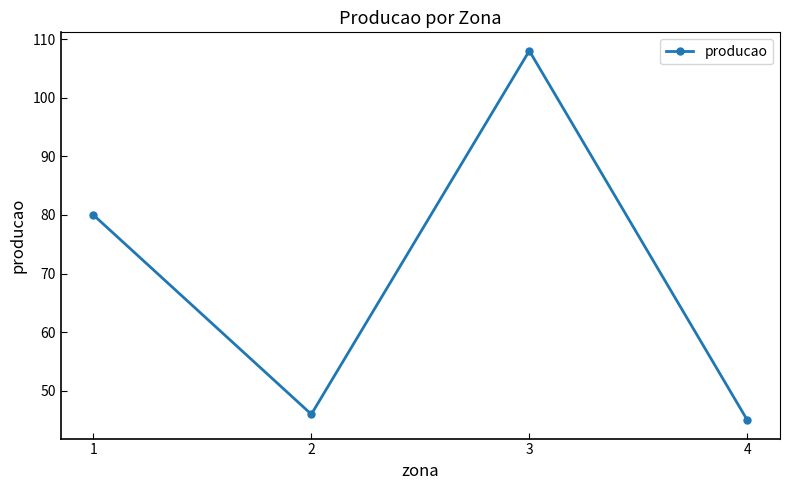

Reading left to right, what are all the values shown in this chart?

80	46	108	45